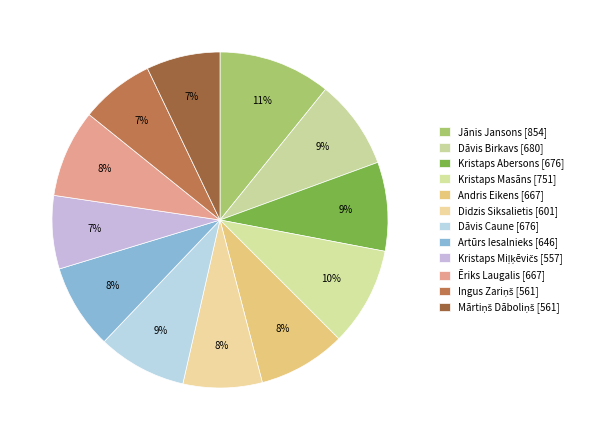

Which slice is the largest?

Jānis Jansons